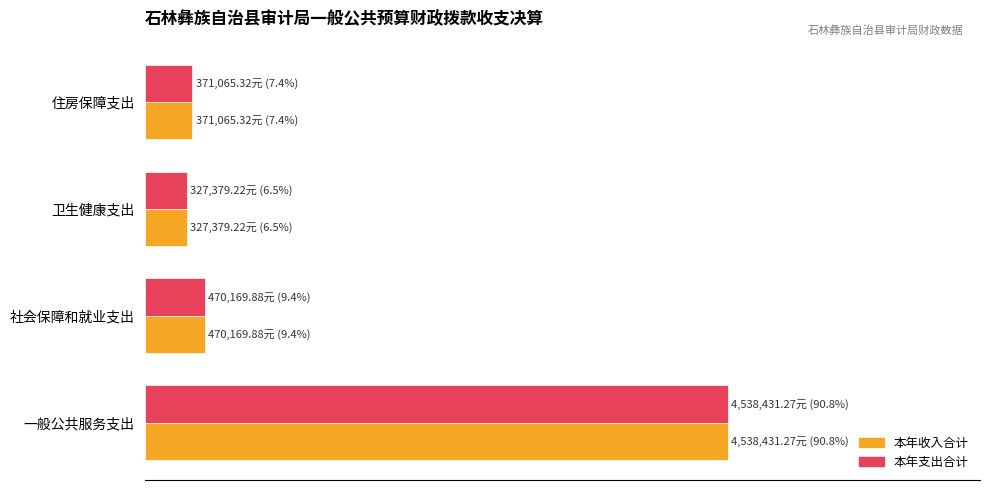

Where is 本年收入合计 nearest to the value 48?

社会保障和就业支出